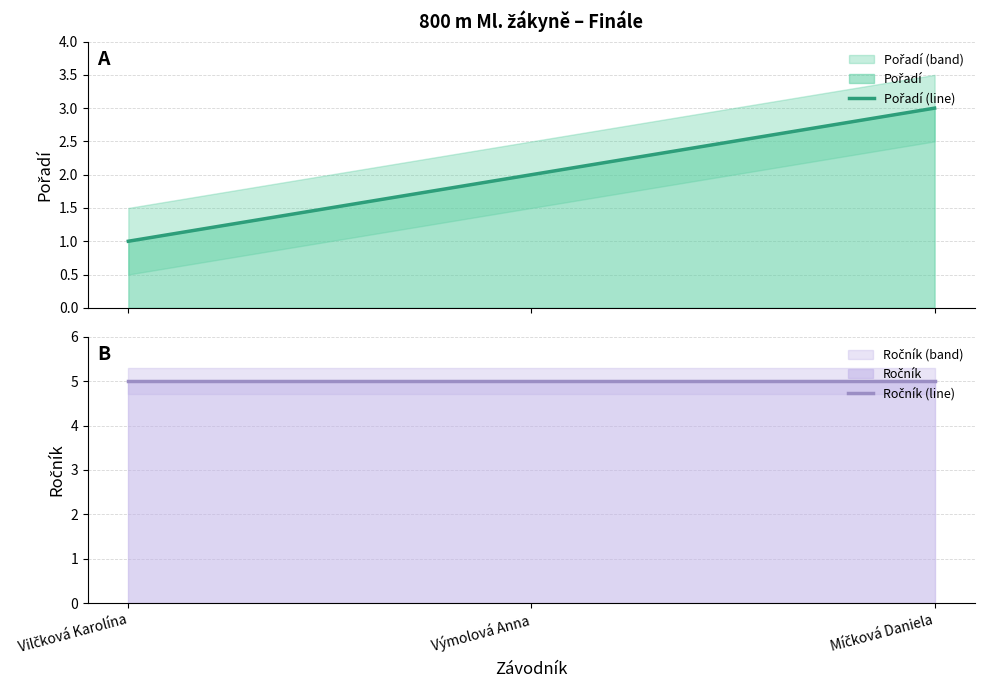

Between Vilčková Karolína and Výmolová Anna, which is larger?

Výmolová Anna